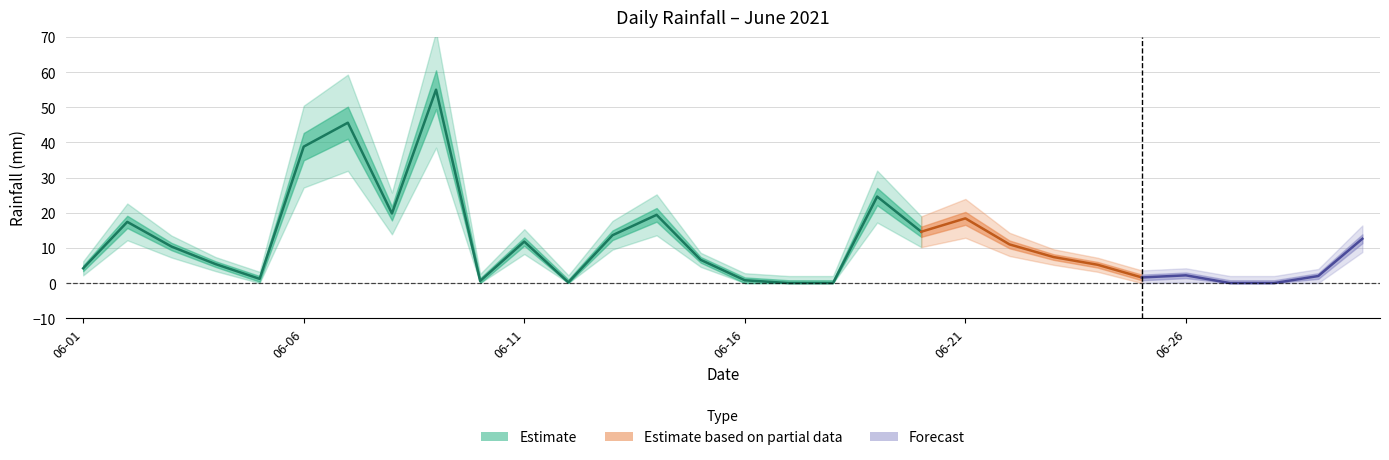

Which has a higher value, 2021-06-17 or 2021-06-25?

2021-06-25